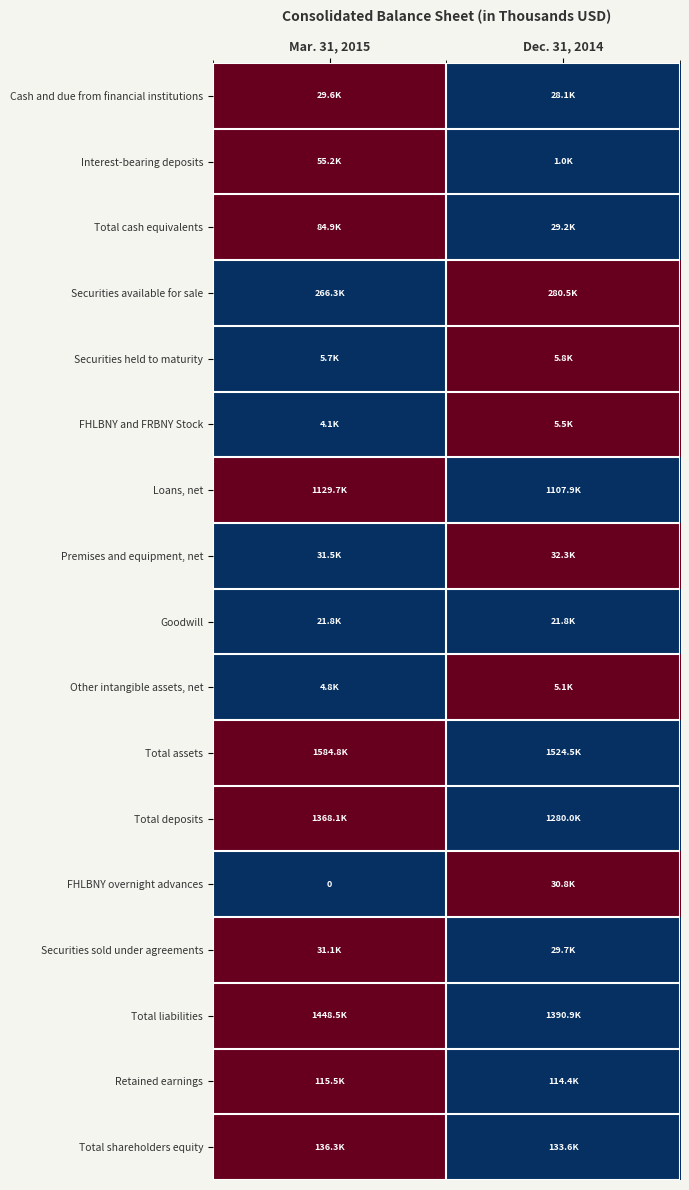

How many series are shown in this chart?

17